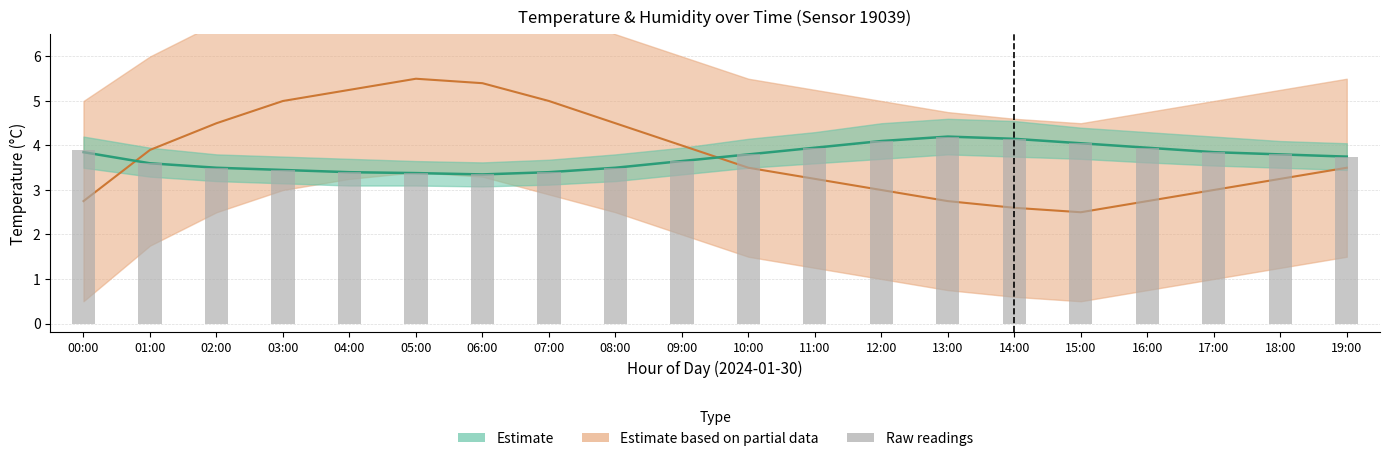

The value at 17:00 is 6.4. True or false?

False